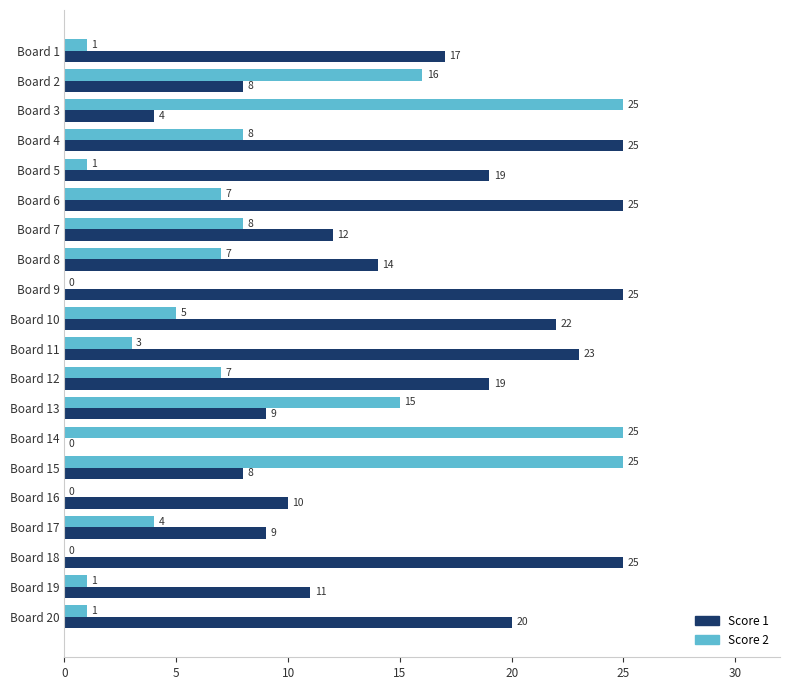

What is the average value of the Score 1 series?

15